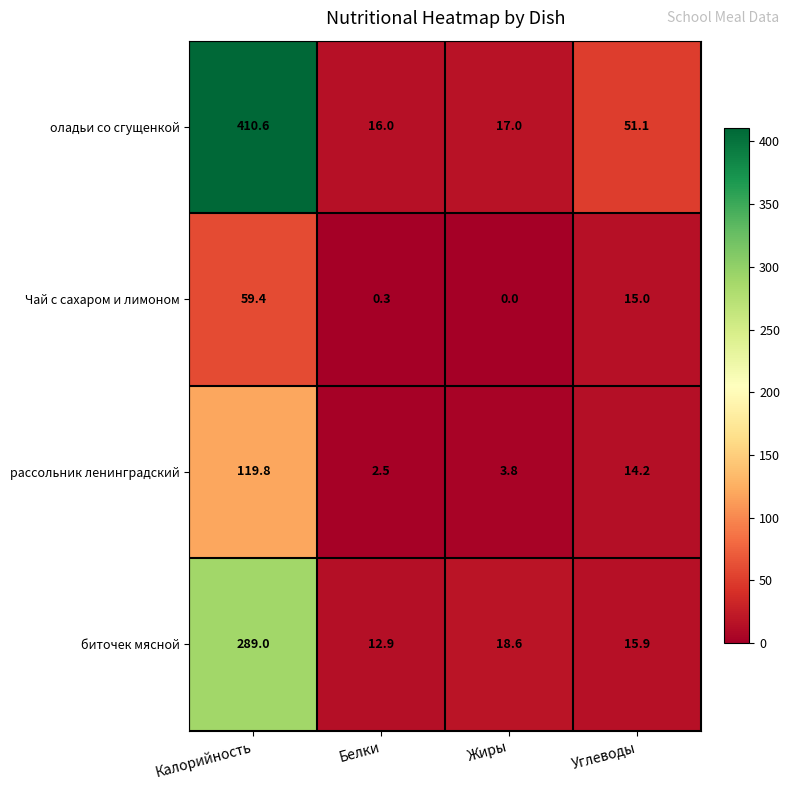

List the series in order of their peak value, highest first.

оладьи со сгущенкой, биточек мясной, рассольник ленинградский, Чай с сахаром и лимоном